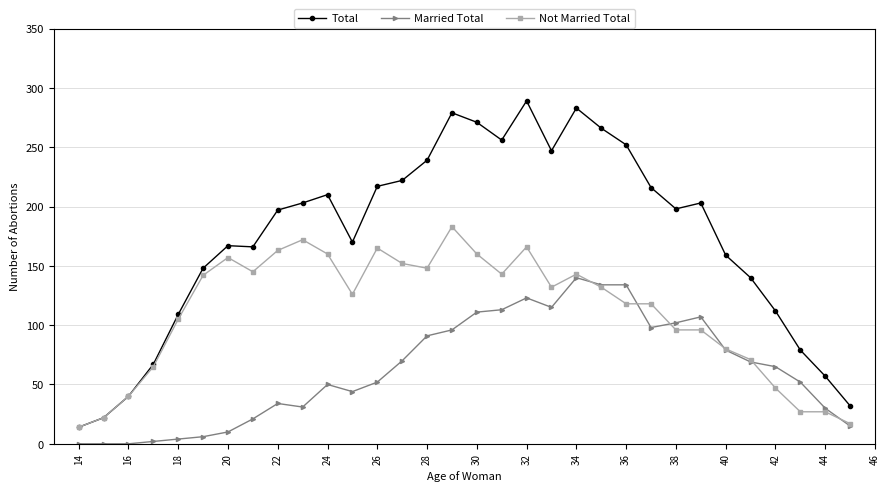

How many distinct data groups are displayed?

3